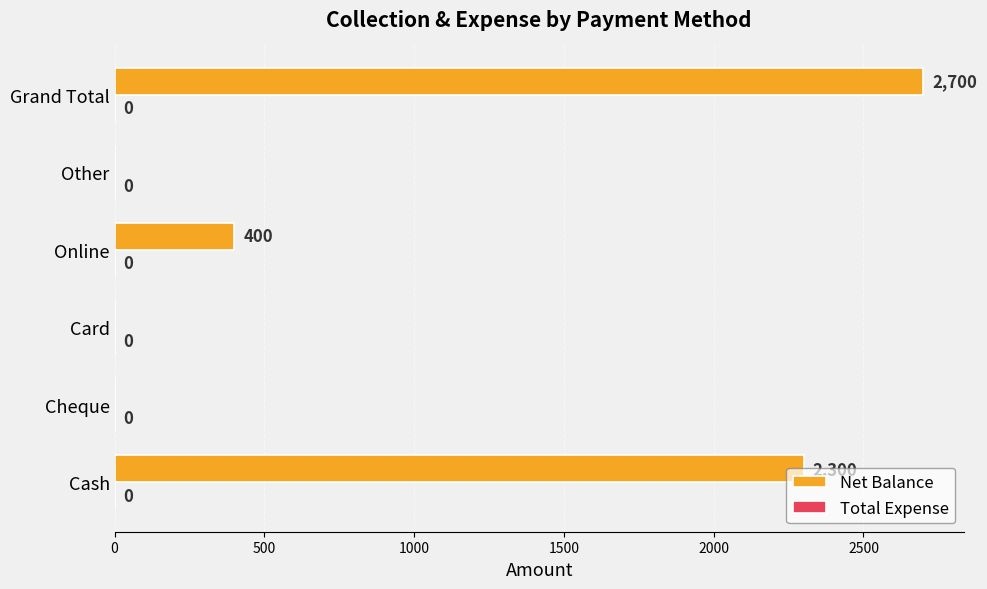

How many categories are shown in the chart?

6